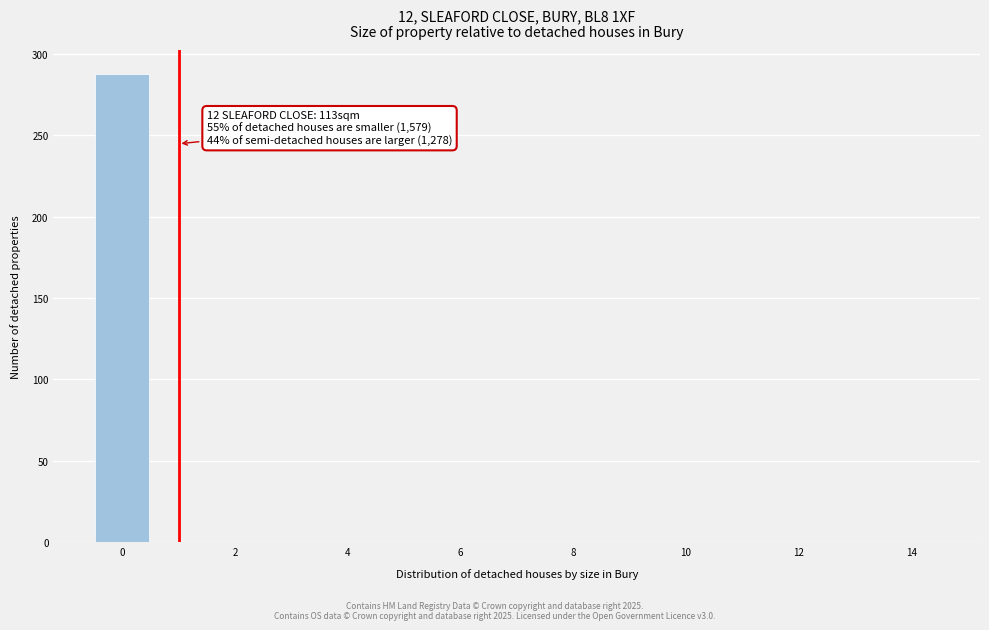

Over which range of the x-axis is the bar tallest?

-0.5 to 0.5